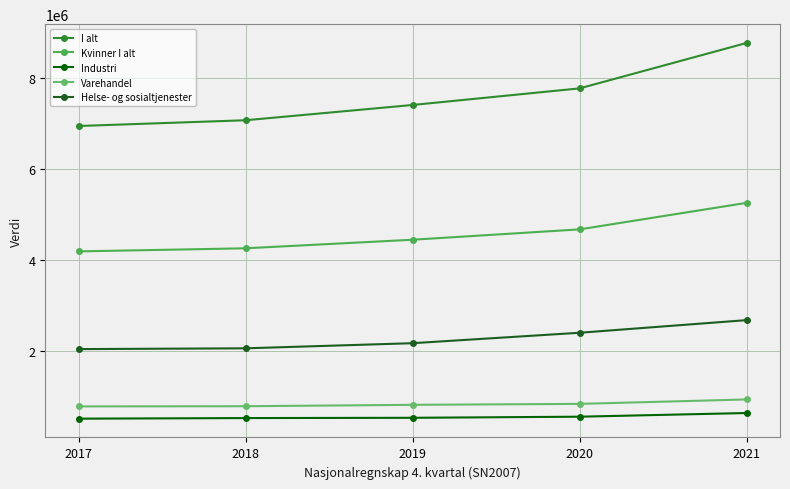

At how many categories does at least one series exceed 3172748?

5